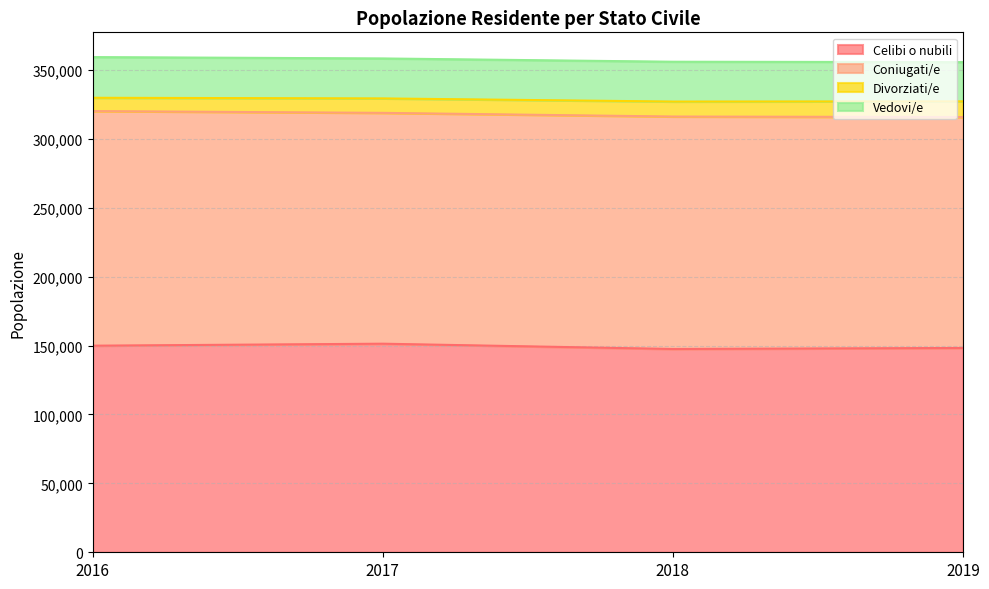

At which category does the chart reach its peak across all series?

2016